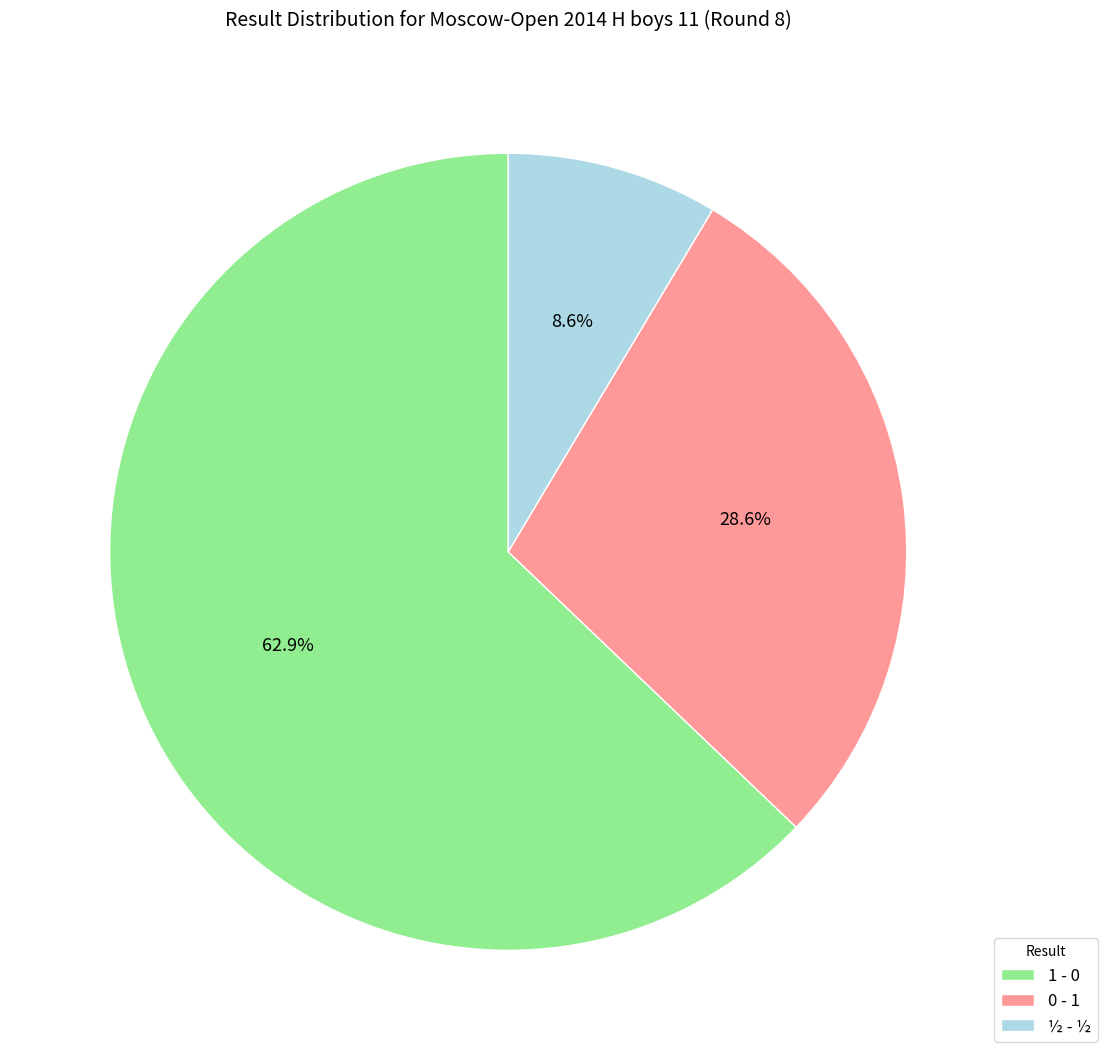

Is there any slice that represents more than half of the pie?

Yes